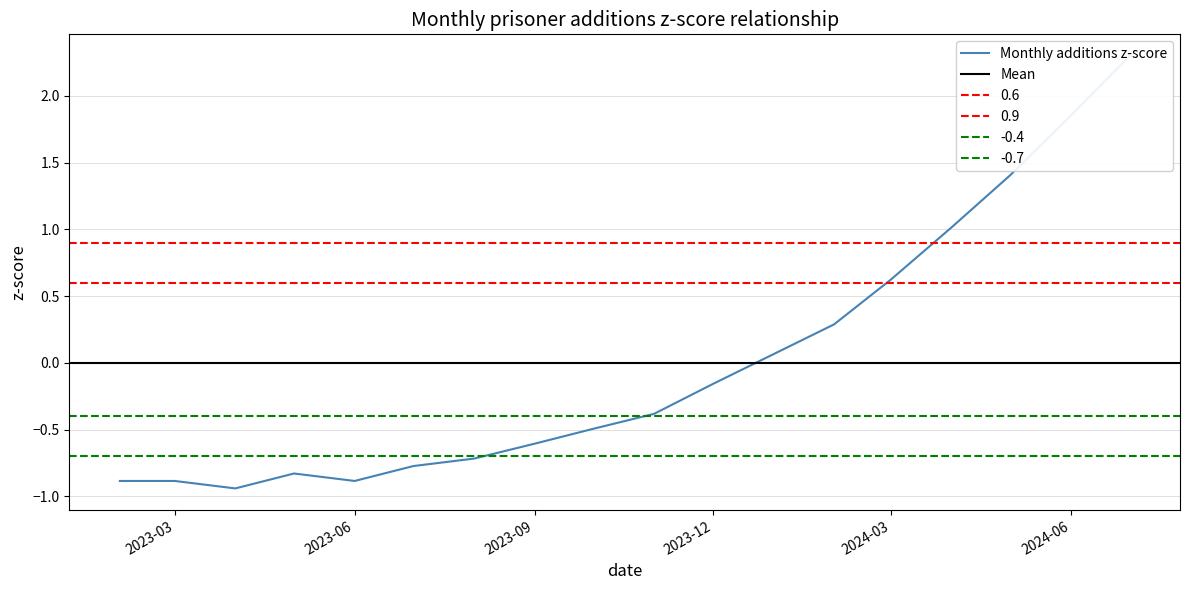

Is it true that the value at 2023-05 is -0.8?

True